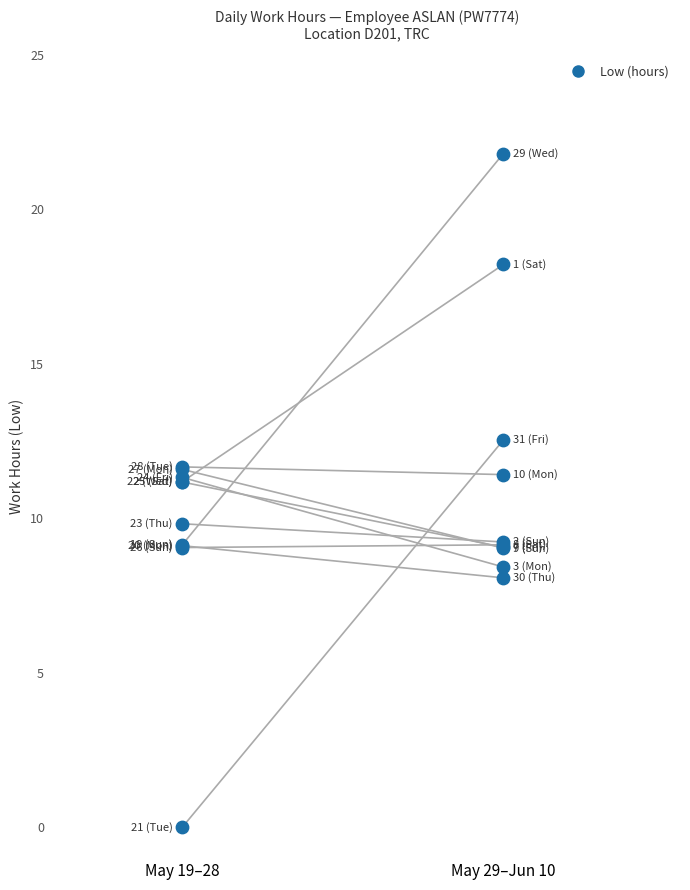

Which has a higher value, 29 or 25?

29